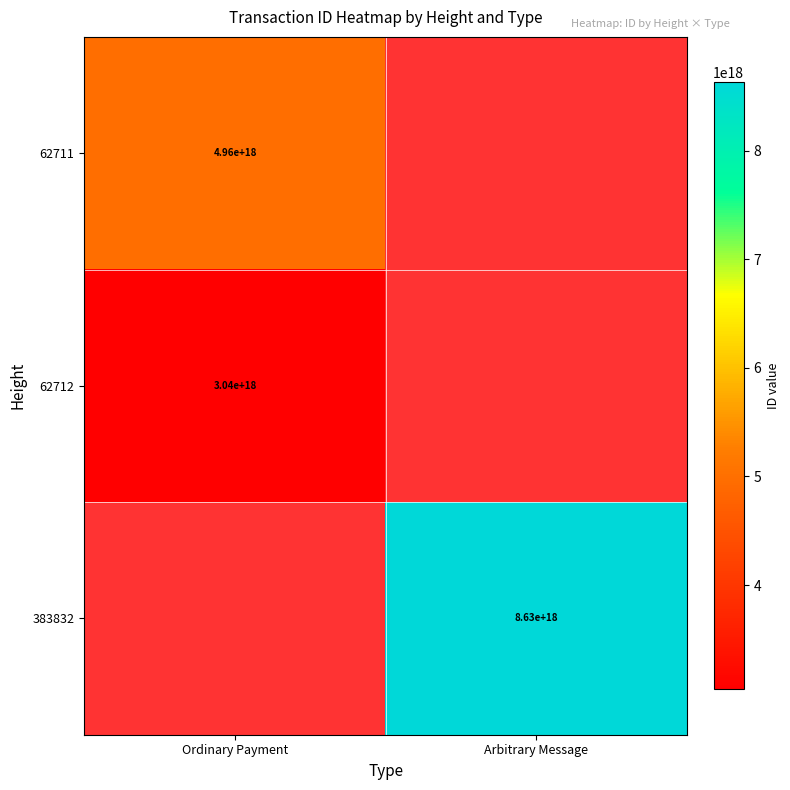

True or false: 62712 has a value of 3040000000000000000 at Ordinary Payment.

True